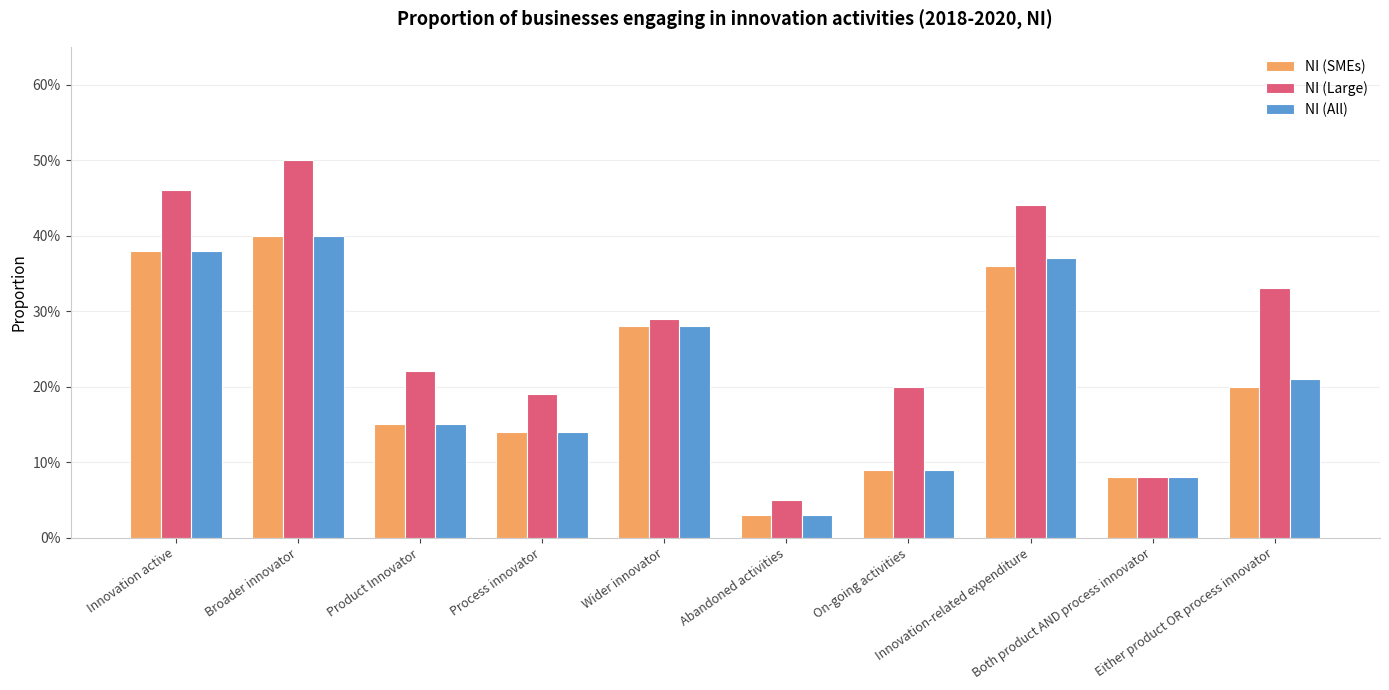

Does the chart contain any negative values?

No